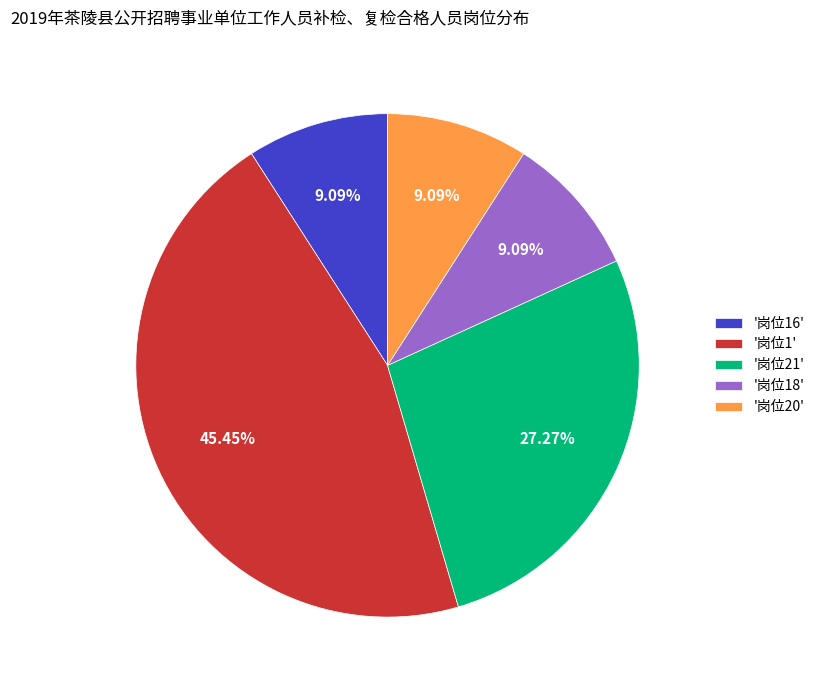

What is the largest slice in the pie chart?

'岗位1'